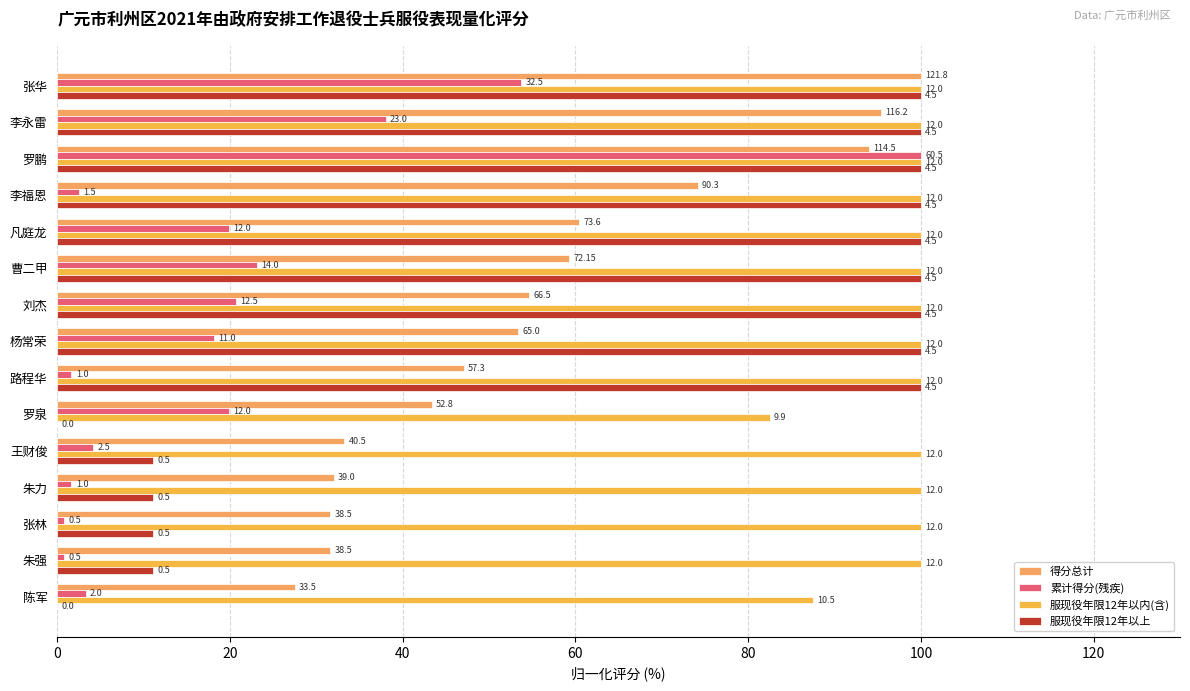

What position from the left is 王财俊?

11